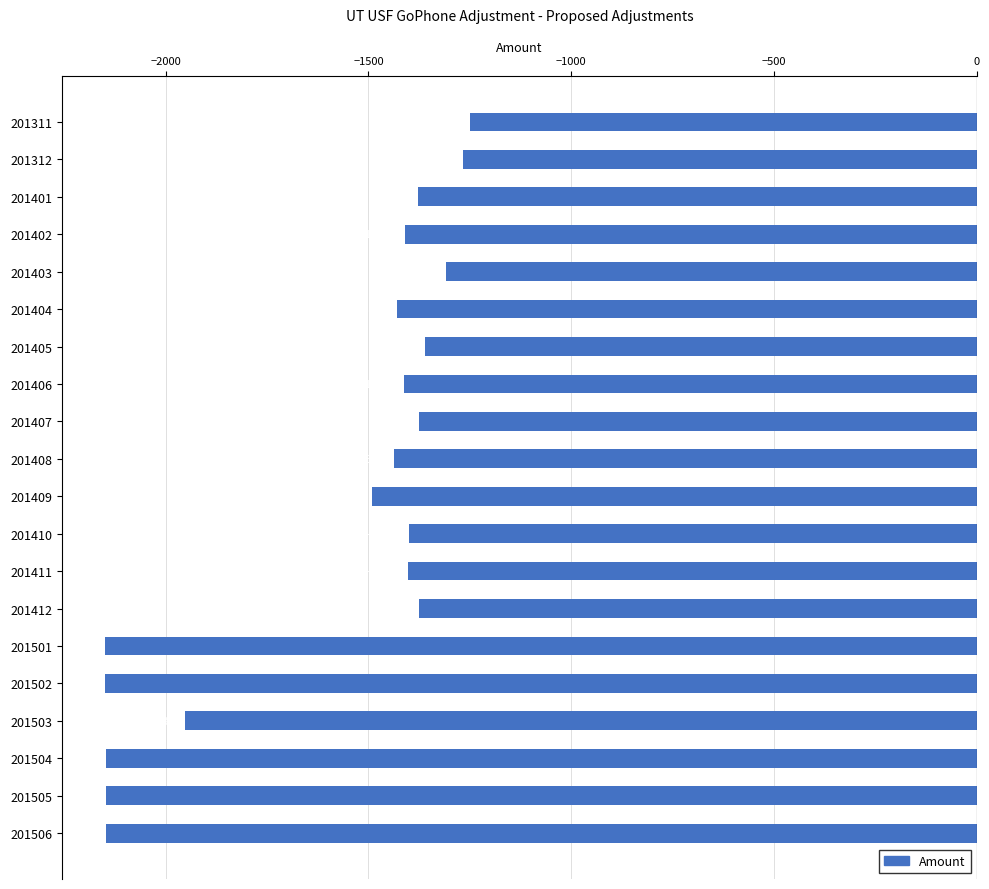

Which label corresponds to the largest value in the chart?

201311